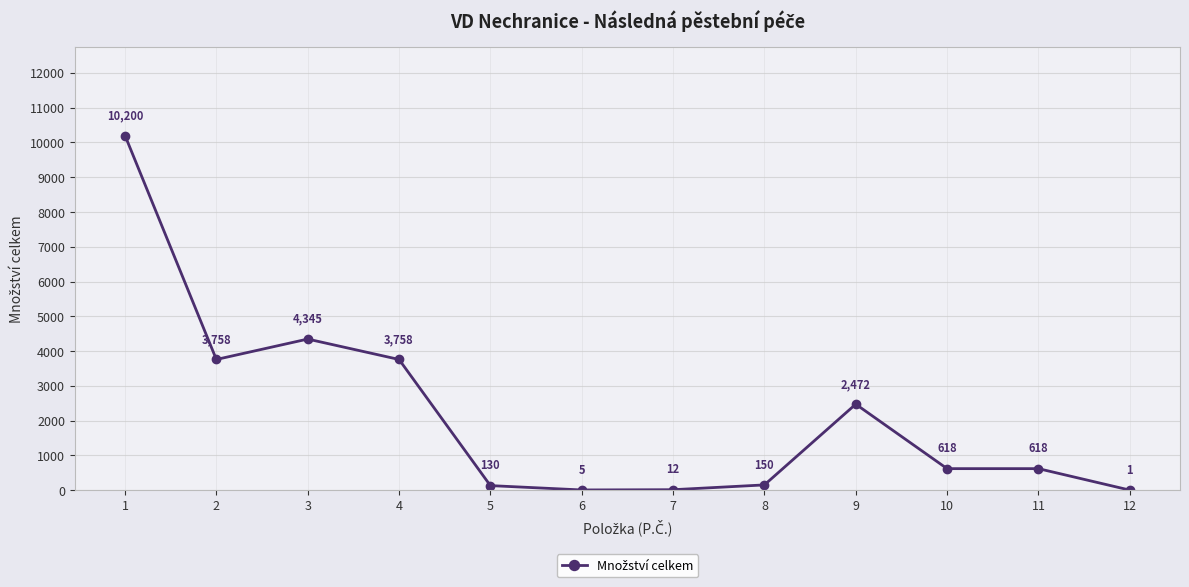

Where is the first local minimum?

2